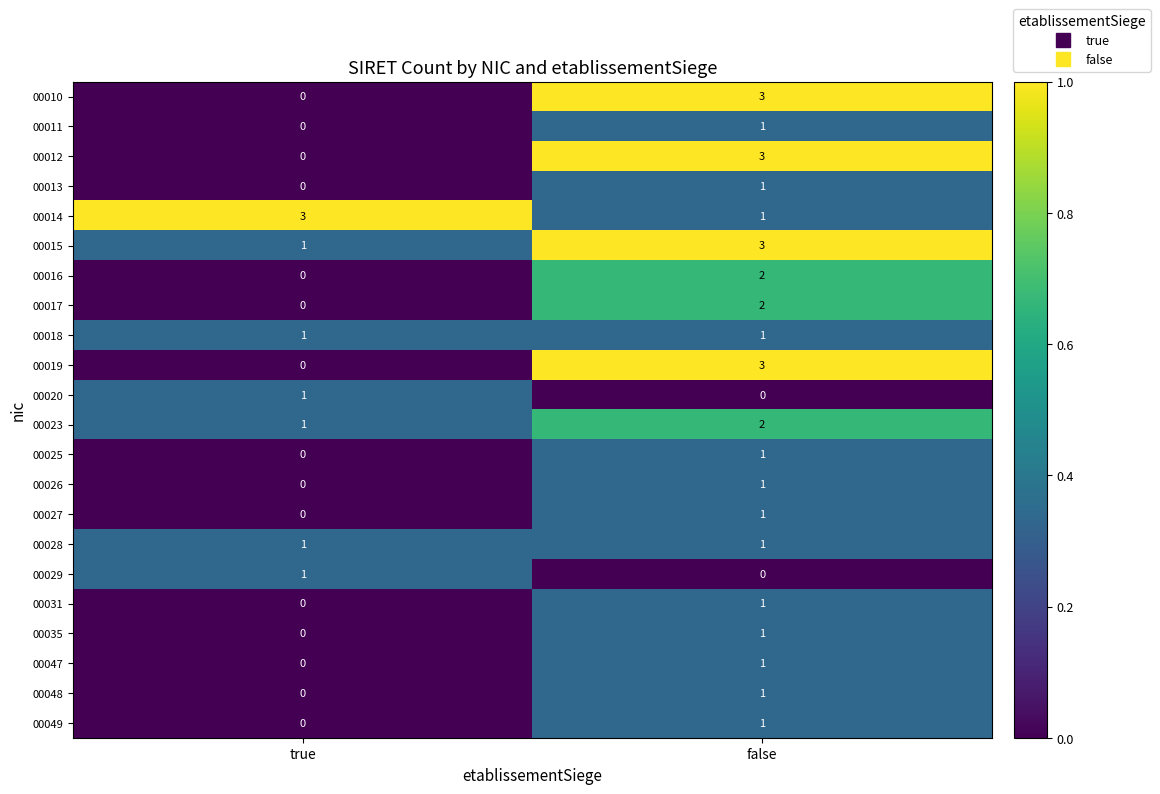

At which label is 00015 closest to 2?

true